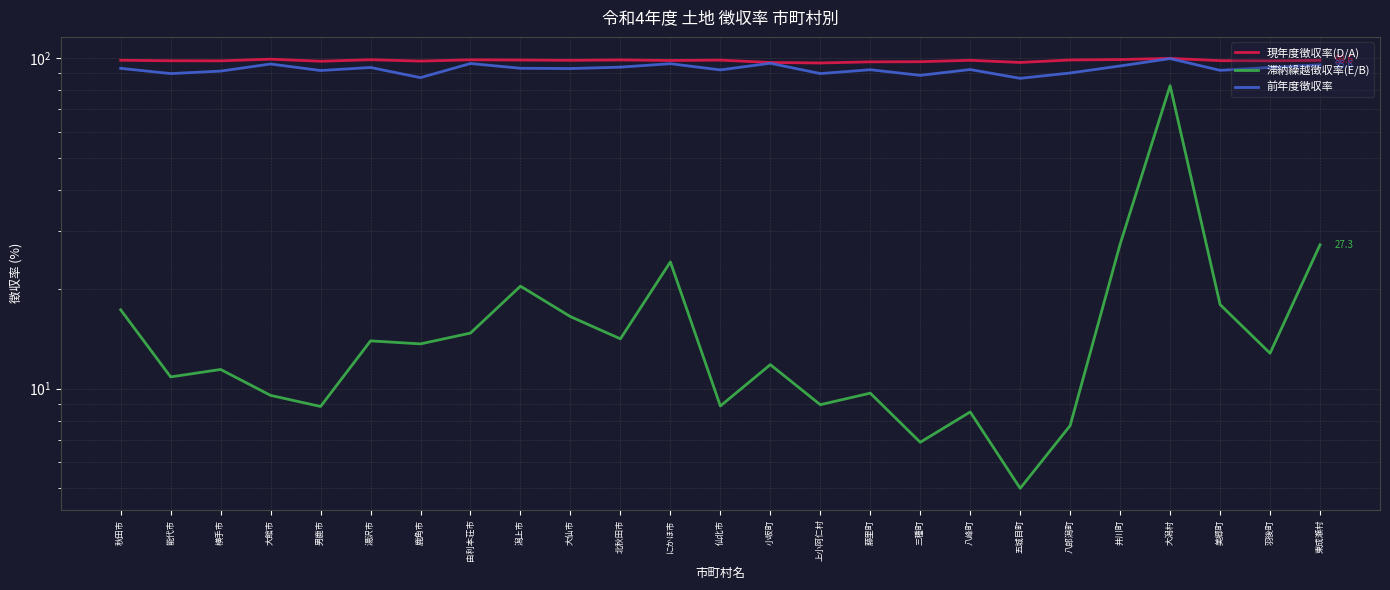

Reading left to right, list all the values displayed in this chart.

現年度徴収率(D/A): 98.7	98.3	98.2	99.4	98.0	99.0	98.1	99.0	98.8	98.6	98.9	98.5	98.8	97.1	96.8	97.6	97.7	98.6	97.2	98.8	99.1	100.0	98.4	98.2	98.6
滞納繰越徴収率(E/B): 17.3	10.8	11.4	9.5	8.8	13.9	13.7	14.7	20.4	16.5	14.2	24.2	8.9	11.8	8.9	9.7	6.9	8.5	5.0	7.7	27.4	82.6	18.0	12.8	27.3
前年度徴収率: 93.2	89.9	91.5	96.1	91.8	93.8	87.4	96.5	93.3	93.1	94.0	96.3	92.2	96.6	89.9	92.3	88.8	92.5	87.0	90.3	94.8	99.8	92.0	93.8	95.6